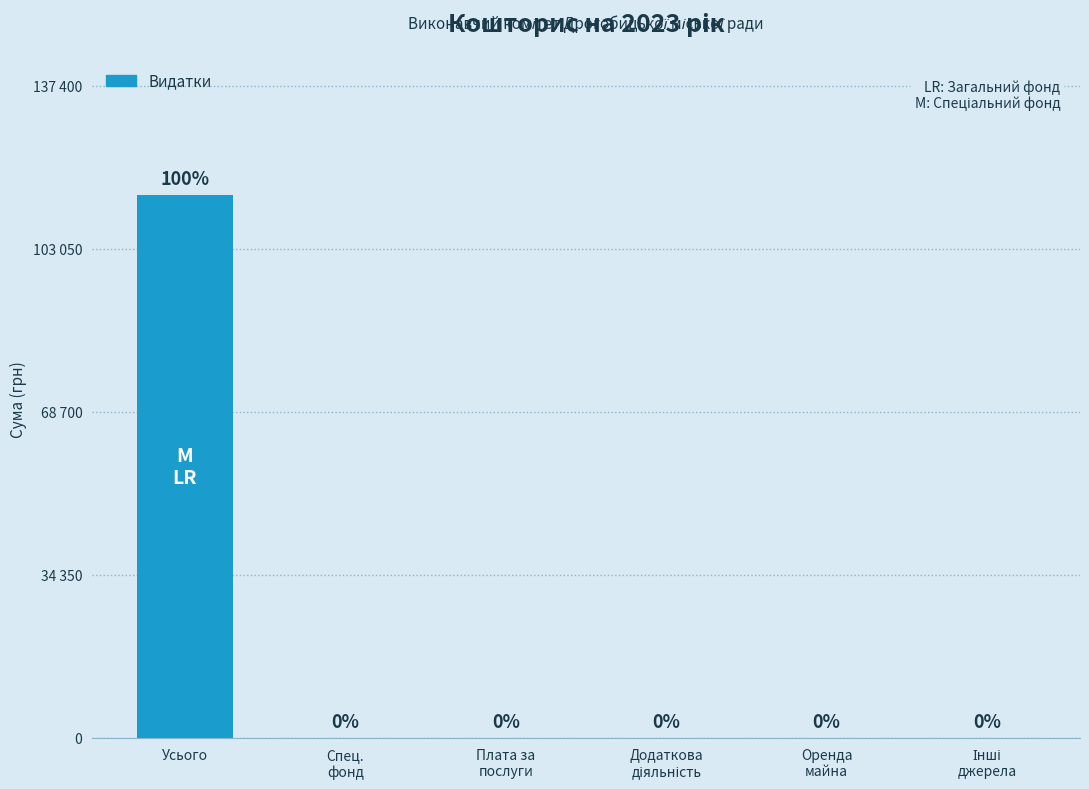

How many values are above zero?

1